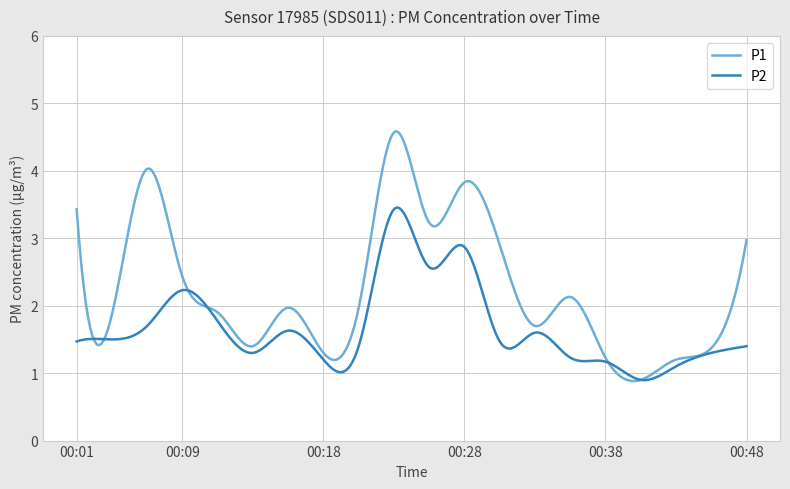

Which series has the largest total across all categories?

P1